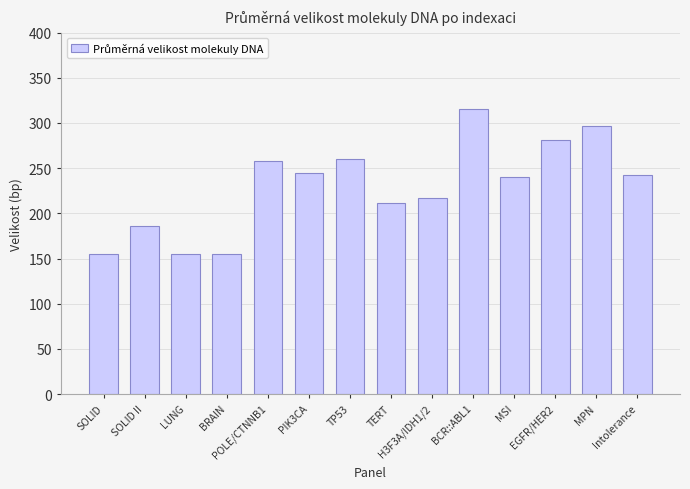

What is the label of the 13th bar from the right?

SOLID II